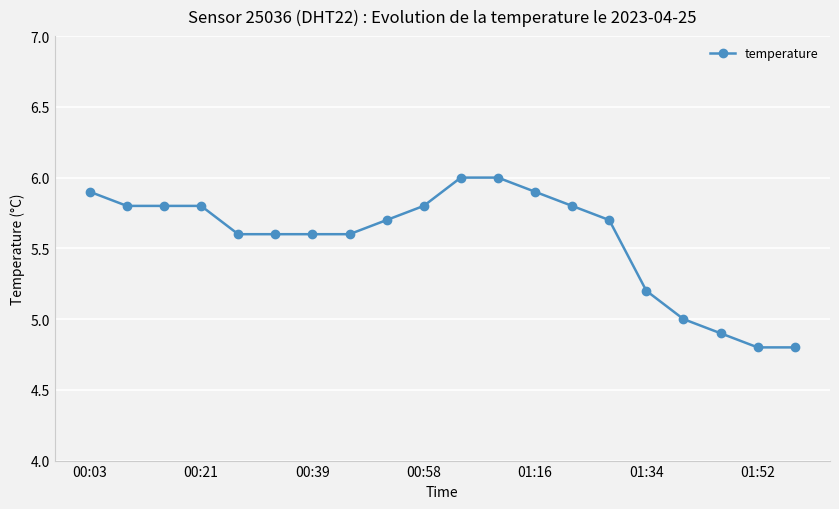

Does the chart have visible grid lines?

Yes